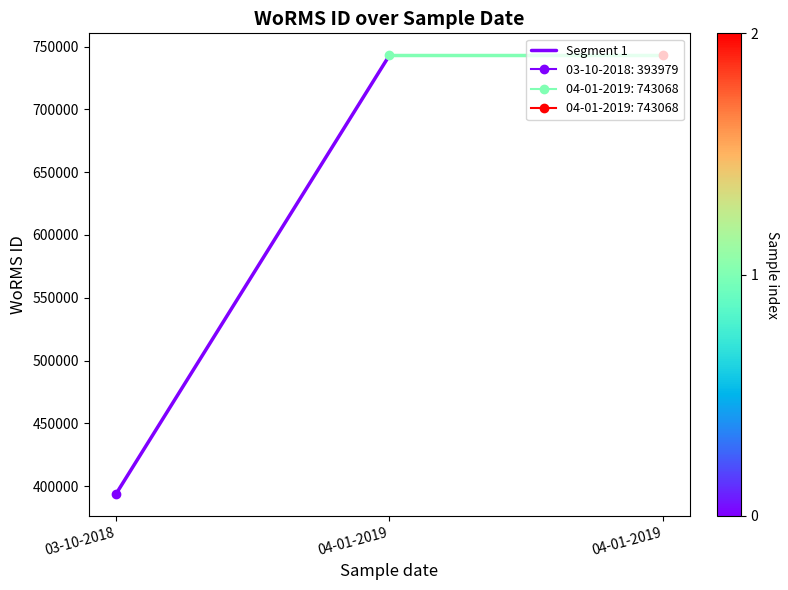

Rank the categories by value from highest to lowest.

04-01-2019, 03-10-2018